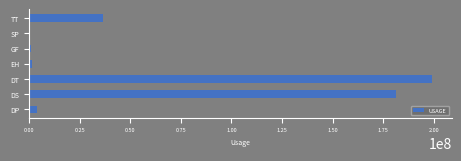

What is the change in value from DT to TT?

-162299591